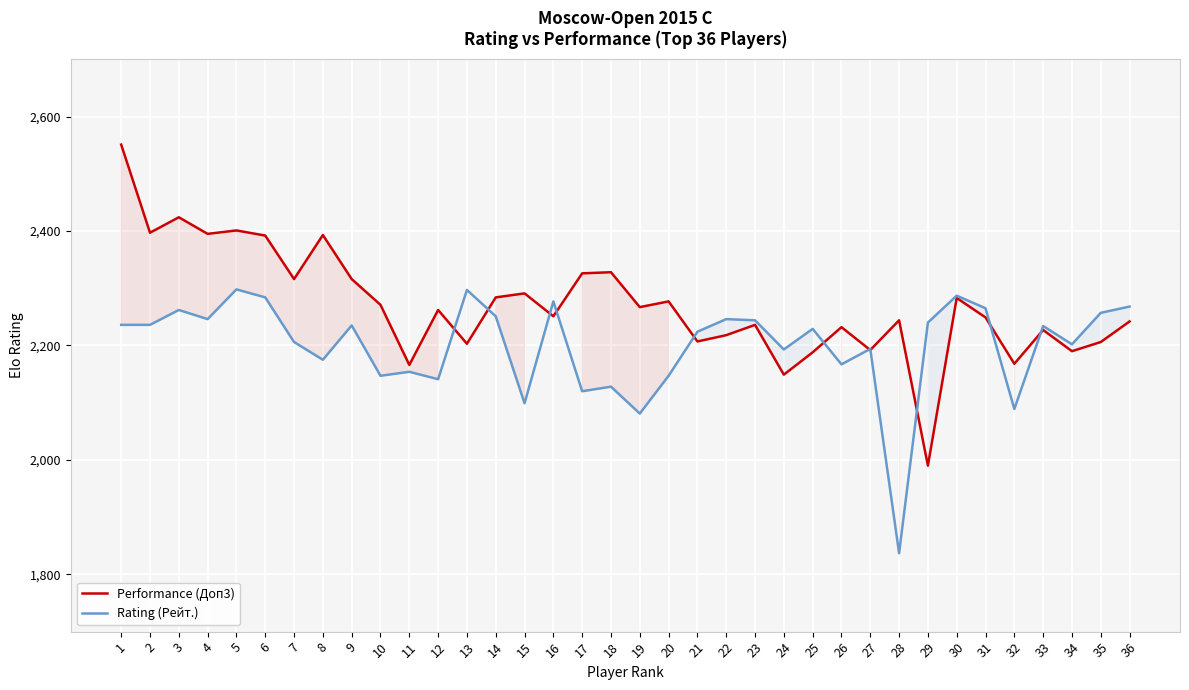

Is it true that Rating (Рейт.) equals 578 at 35?

False